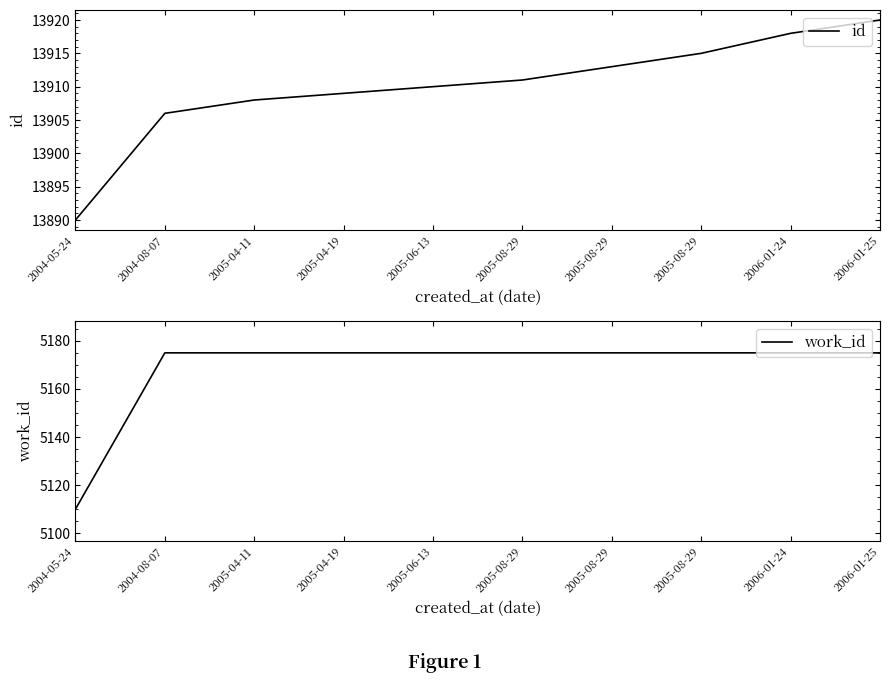

True or false: work_id and id cross at least once.

False